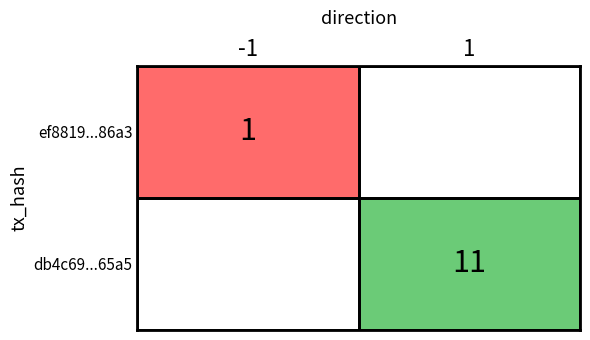

How many categories are shown in the chart?

2